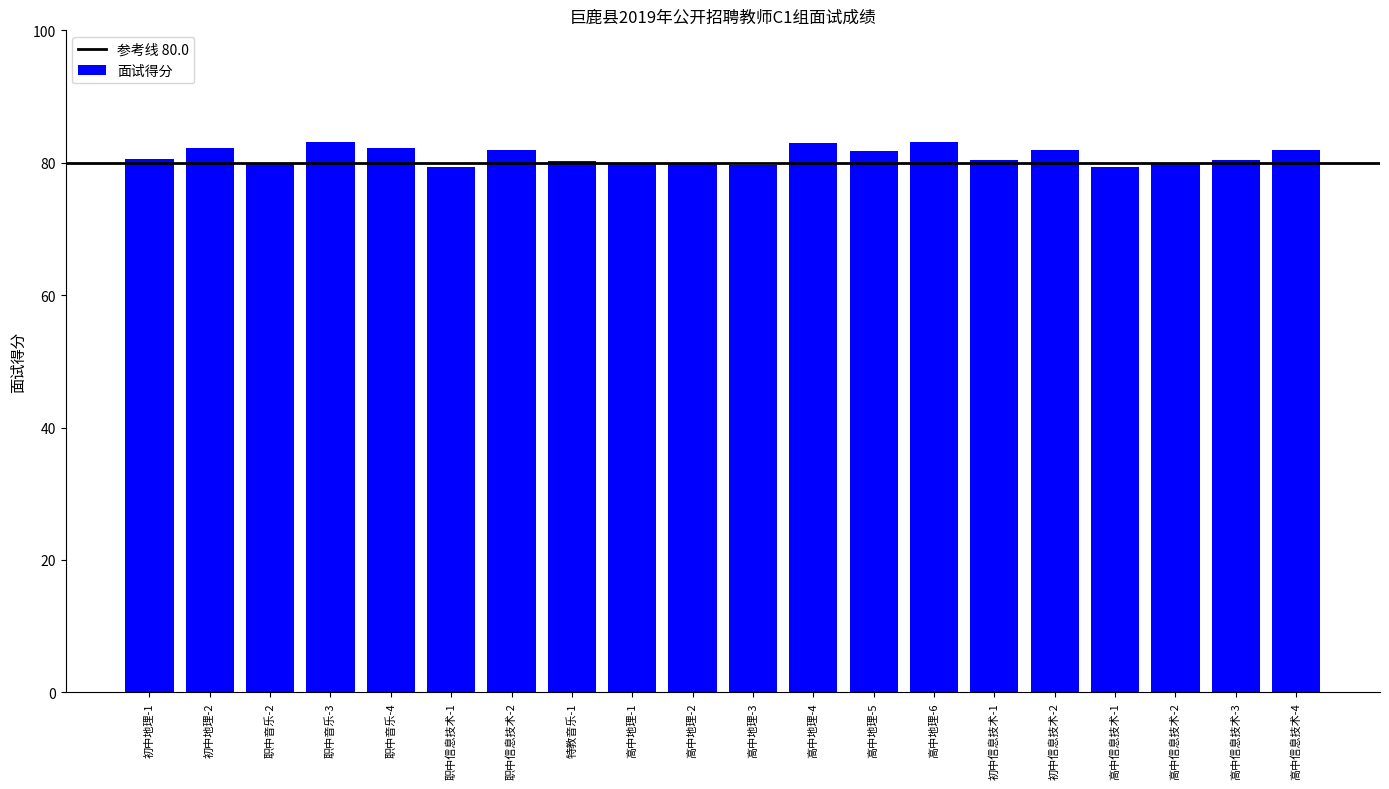

How many bars are there in total?

20